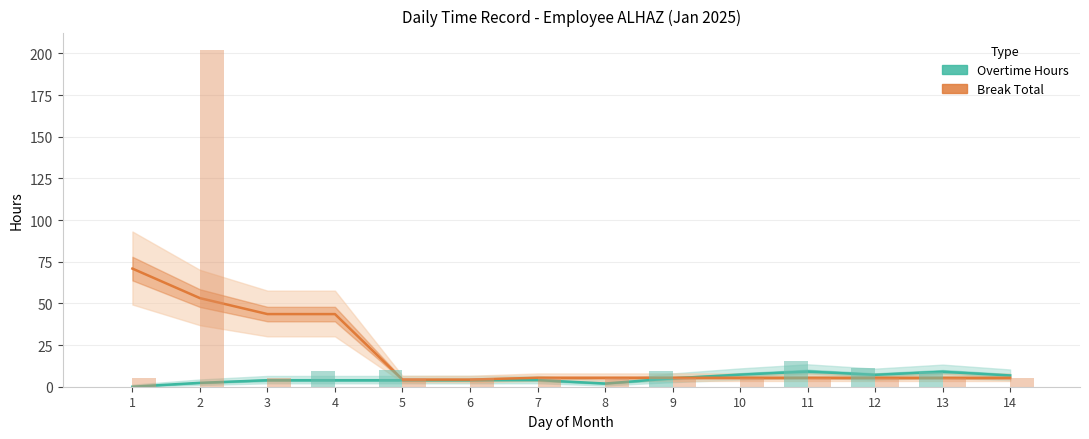

At which category is the sum across all series the highest?

1